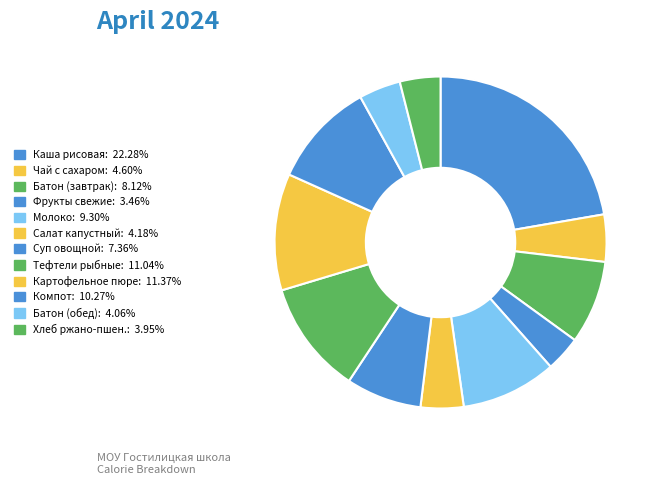

How many slices are in this pie chart?

12